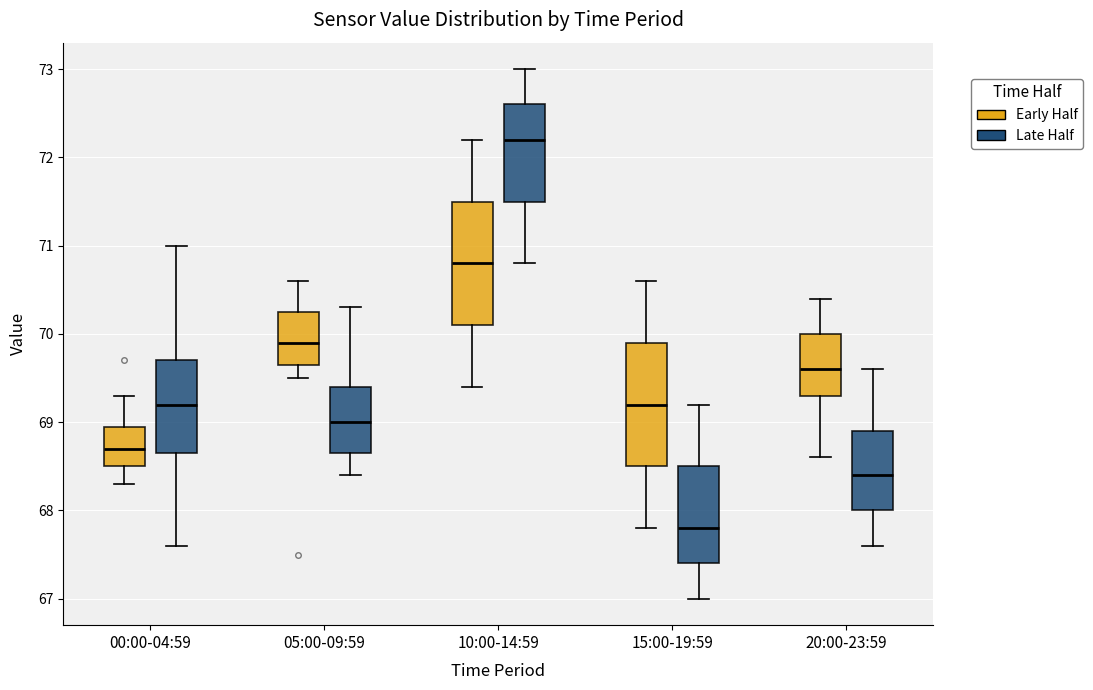

Where does the upper whisker of the box for 05:00-09:59 (Late Half) end on the y-axis? The values are not printed on the chart, so give them approximately, as read against the axis.

70.3